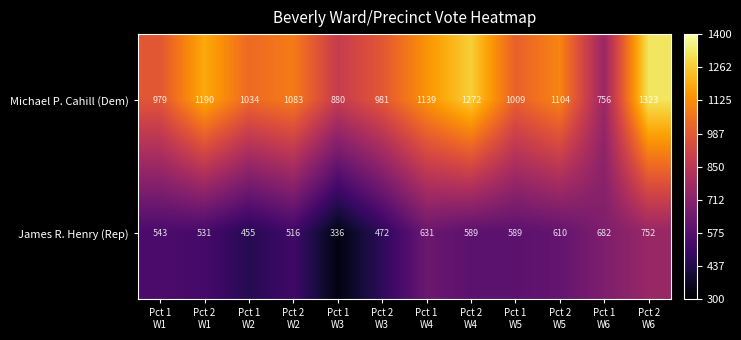

At how many categories does at least one series exceed 663?

12